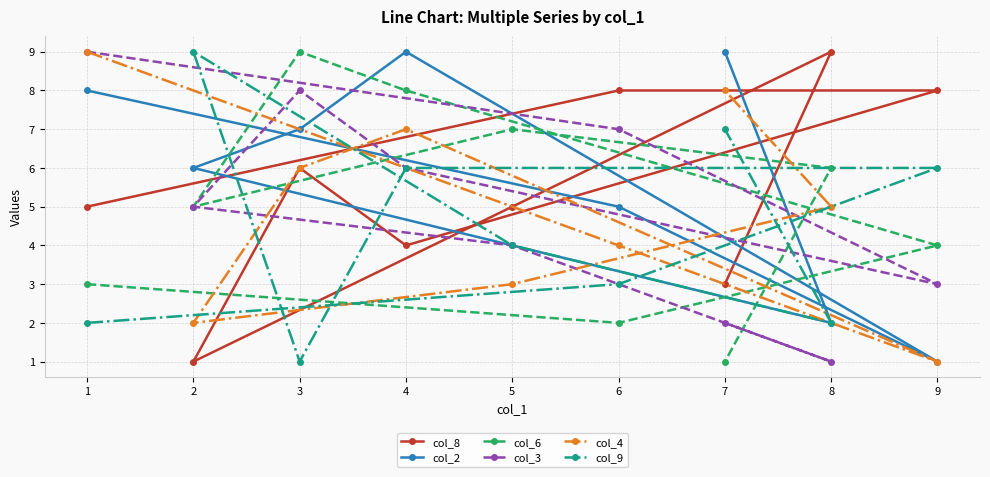

At which label does col_4 first exceed 5?

1